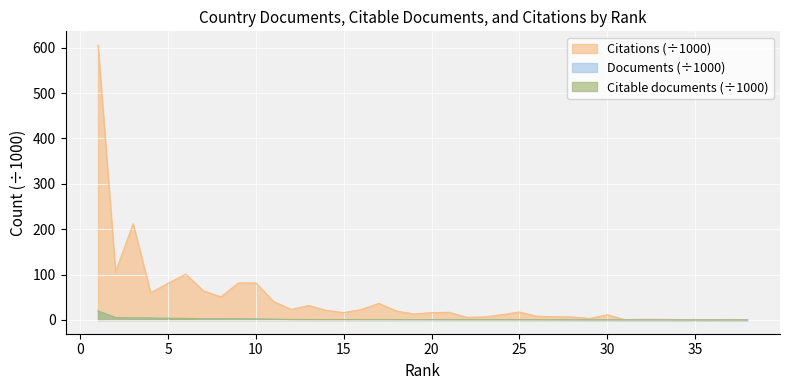

Rank the series at 33 from lowest to highest value.

Citable documents, Documents, Citations